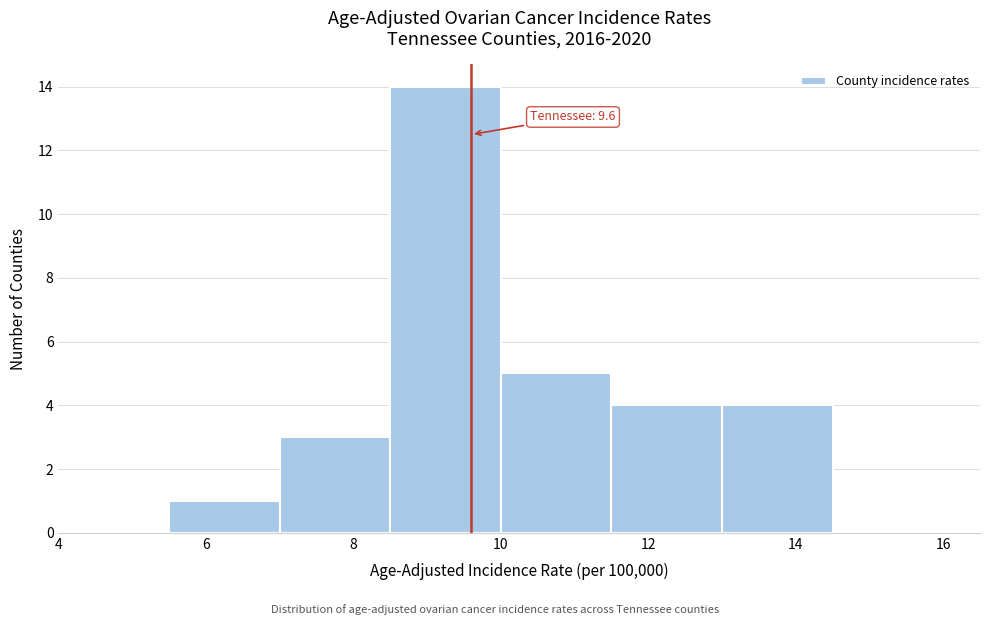

Which range on the x-axis has the tallest bar?

8.5 to 10.0